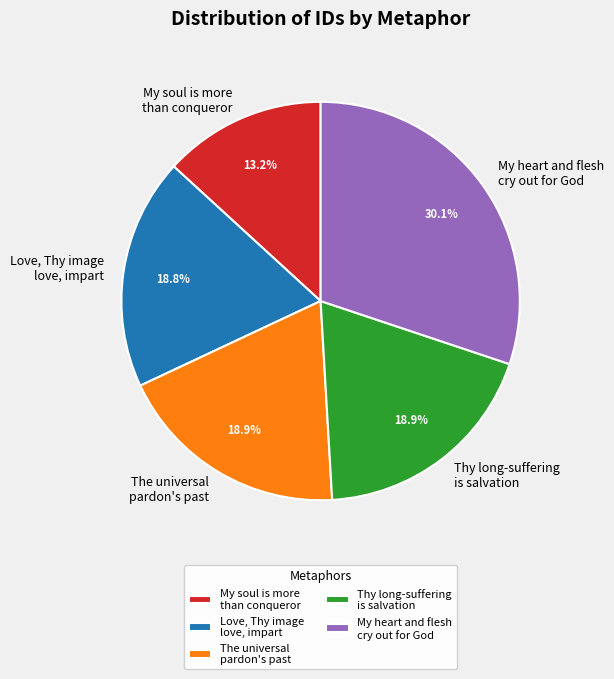

Which has a higher value, My soul is more than conqueror or The universal pardon's past?

The universal pardon's past